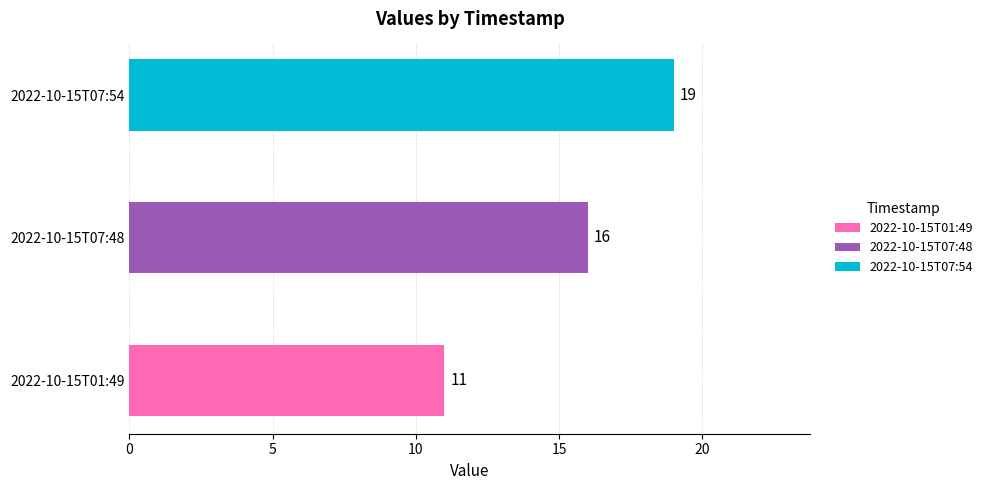

How many bars are there in total?

3